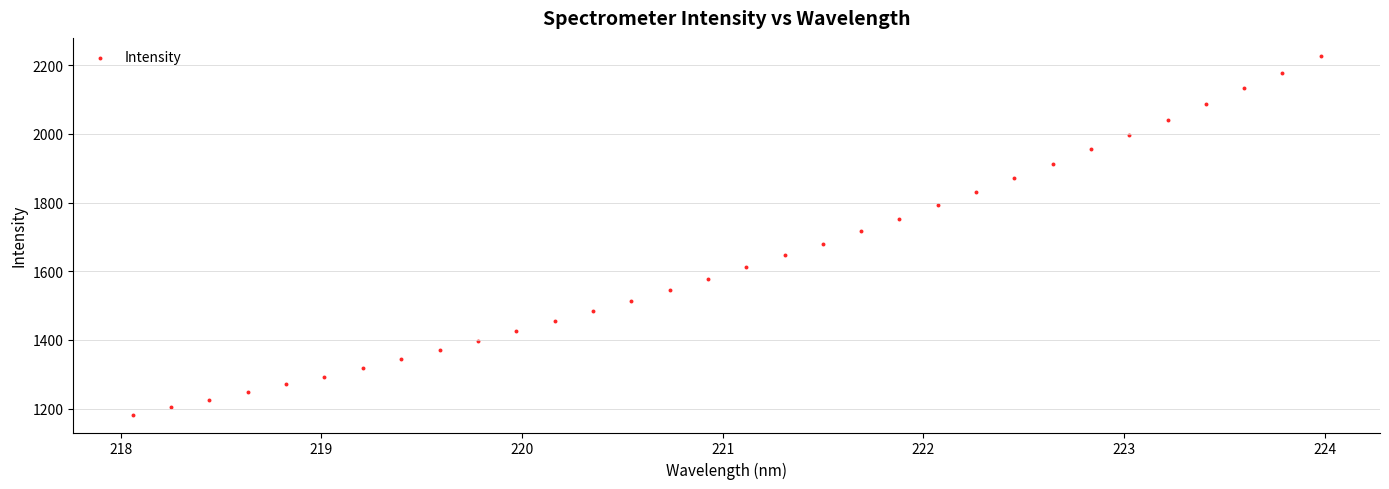

What is the range of Y values (max minus min)?

1044.9